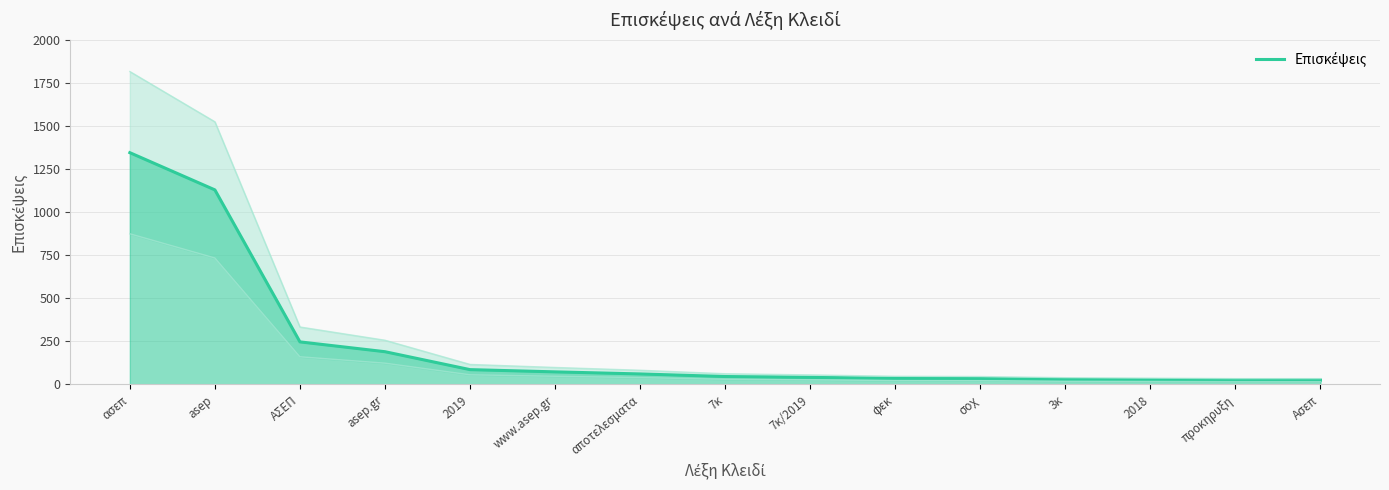

What is the change in value from αποτελεσματα to προκηρυξη?

-36